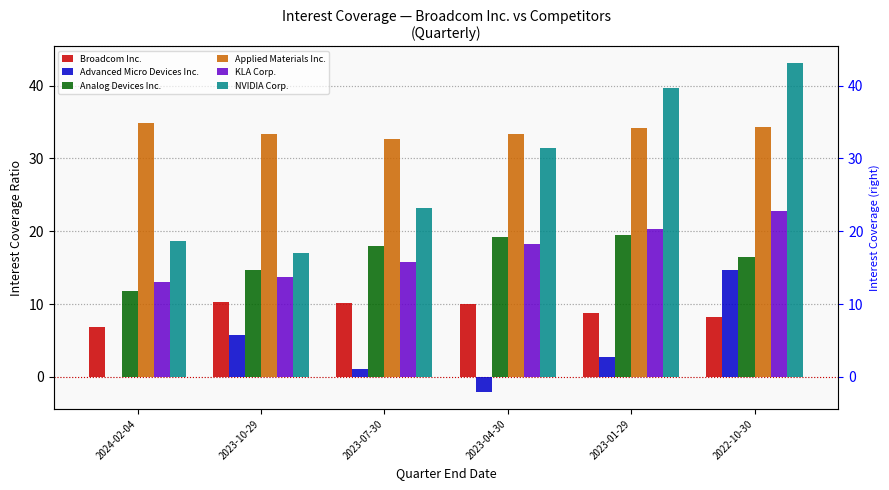

Which series has the largest range (max minus min)?

NVIDIA Corp.